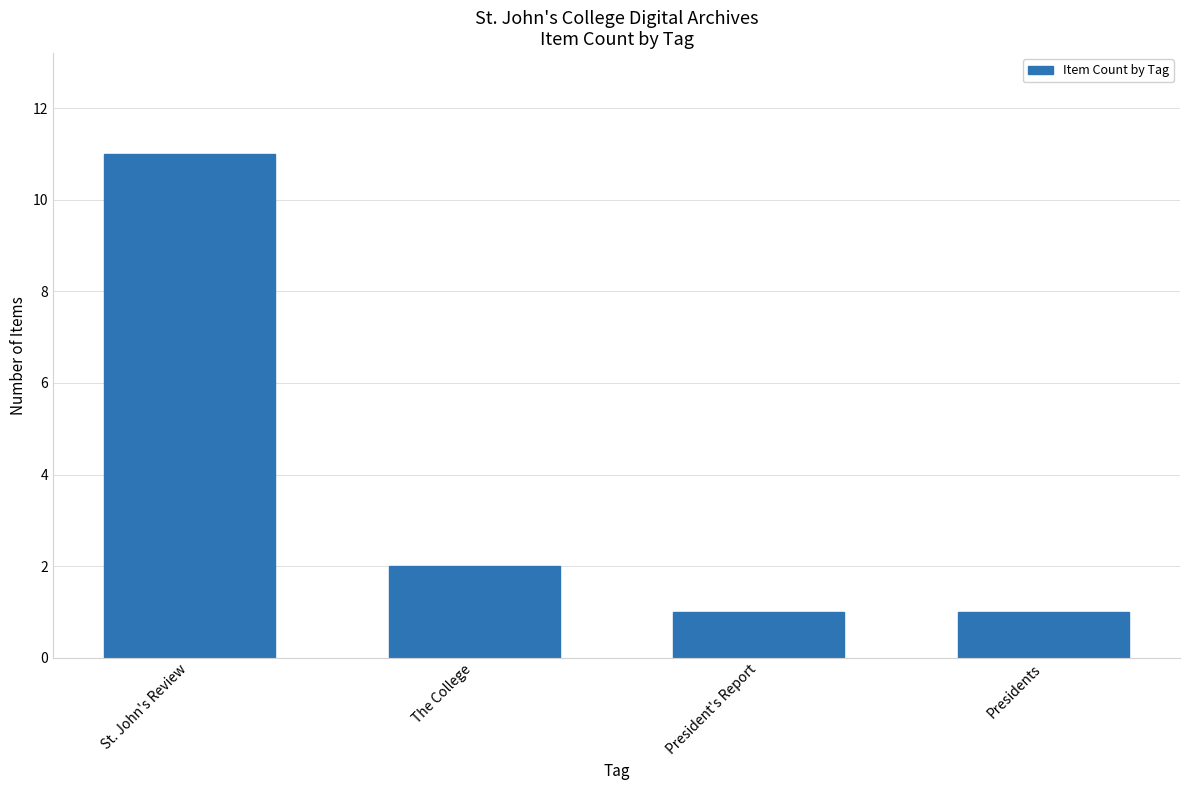

Between Presidents and The College, which is larger?

The College